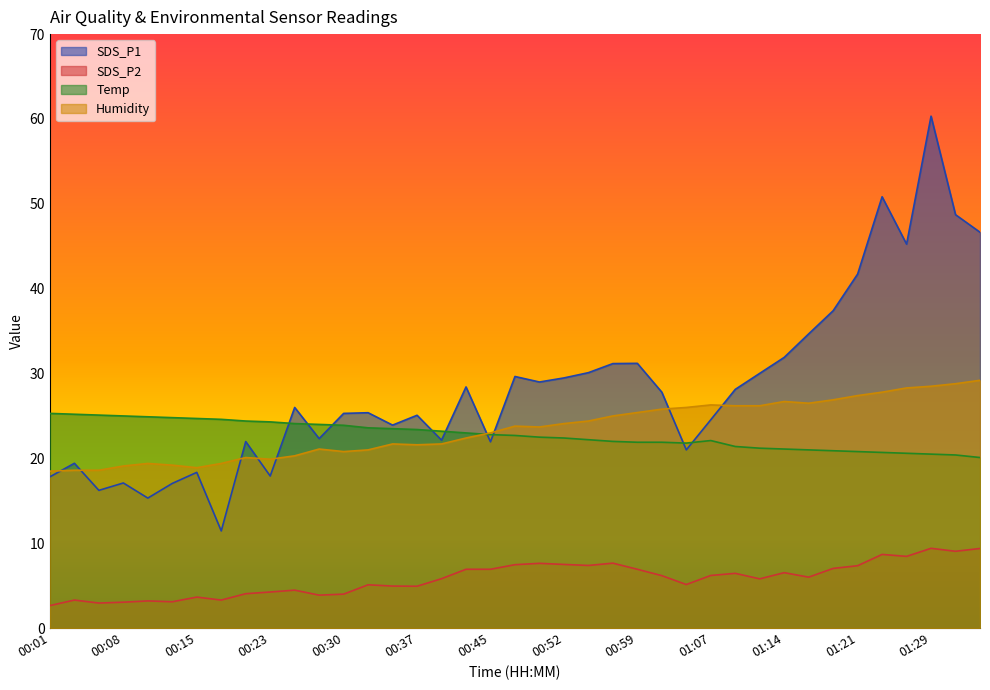

What is the difference between the second highest and minimum values in the Humidity series?

10.3